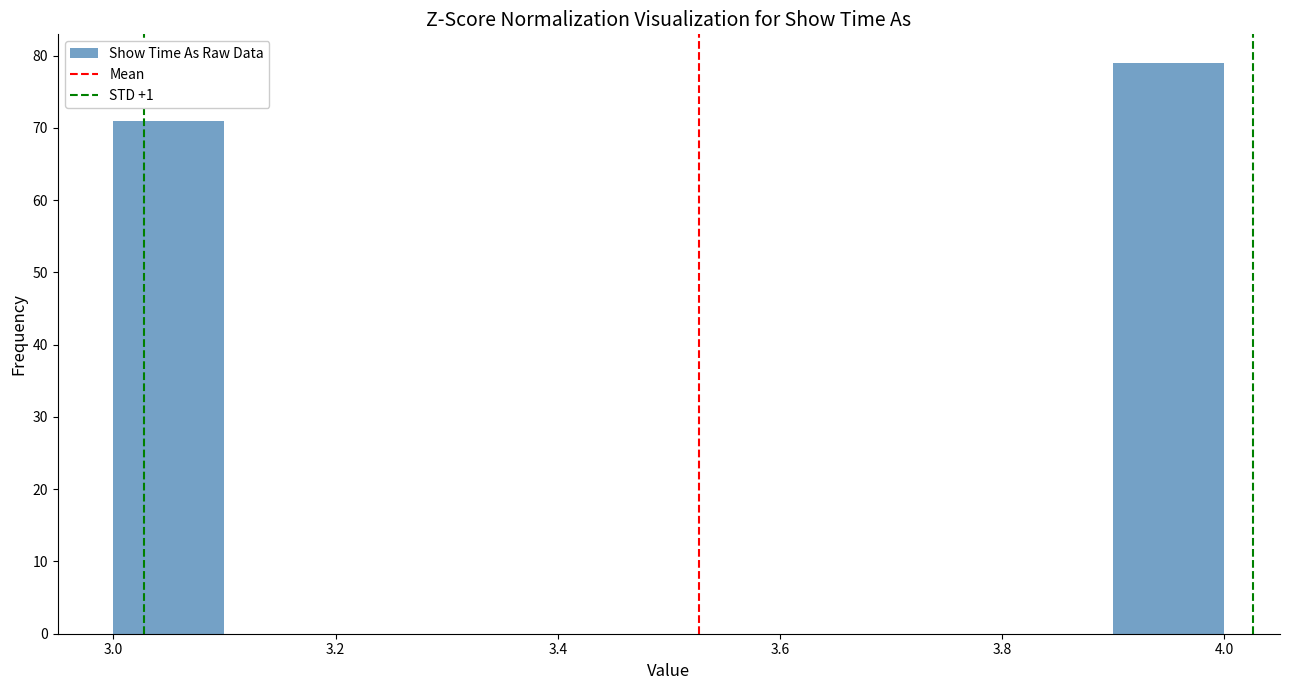

What is the height of the bar covering 3.0 to 3.1 on the x-axis? The values are not printed on the chart, so give them approximately, as read against the axis.

71